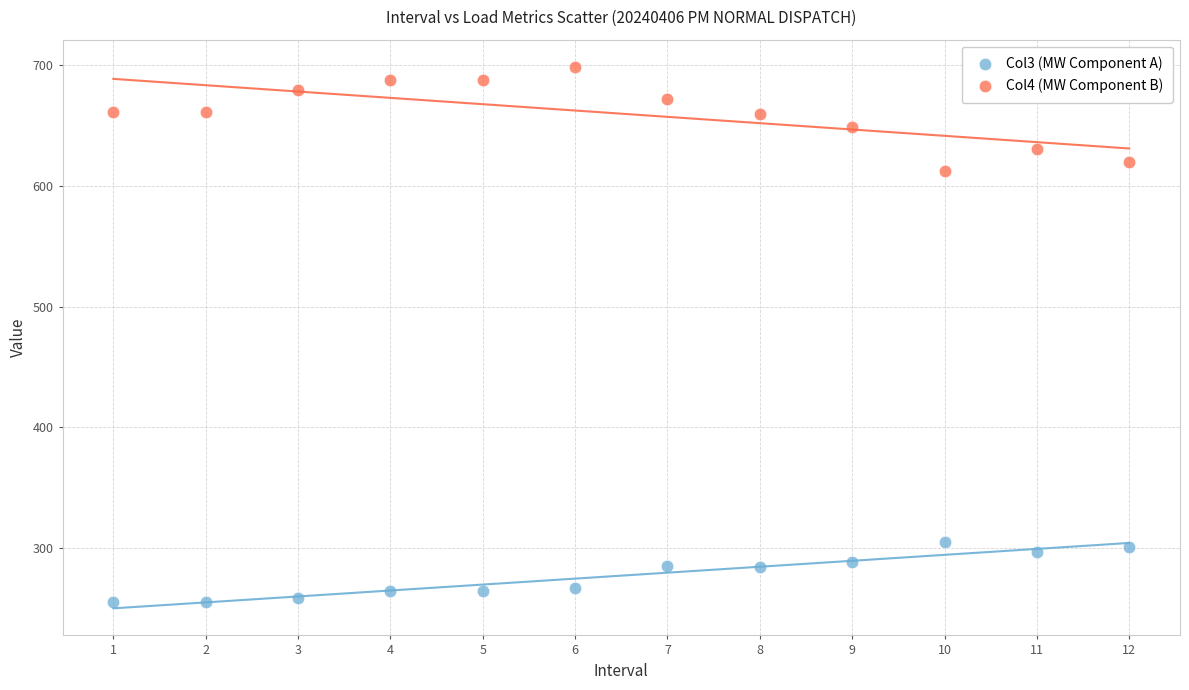

Across all data points, what is the range of X values (max minus min)?

11.0